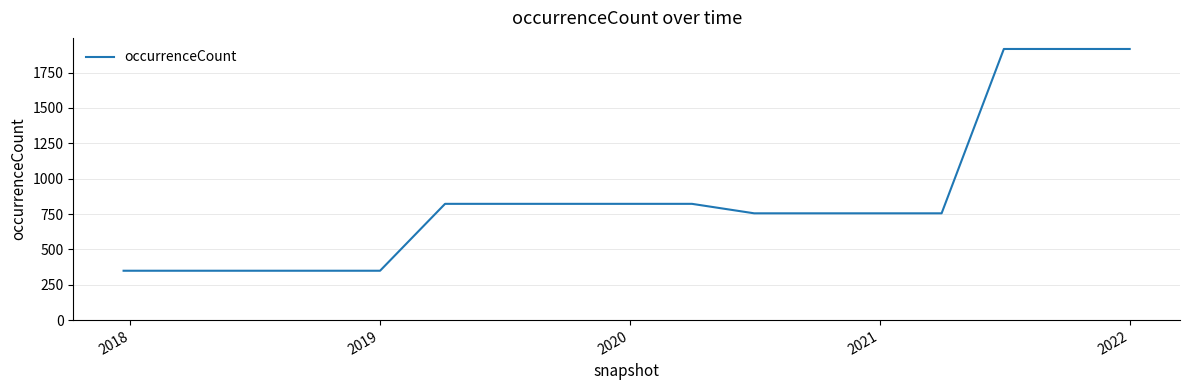

How many values are below 755?

5